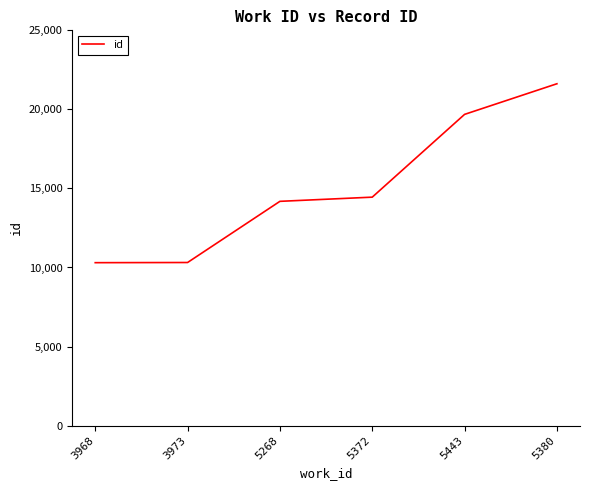

What is the difference between the second highest and minimum values?

9381